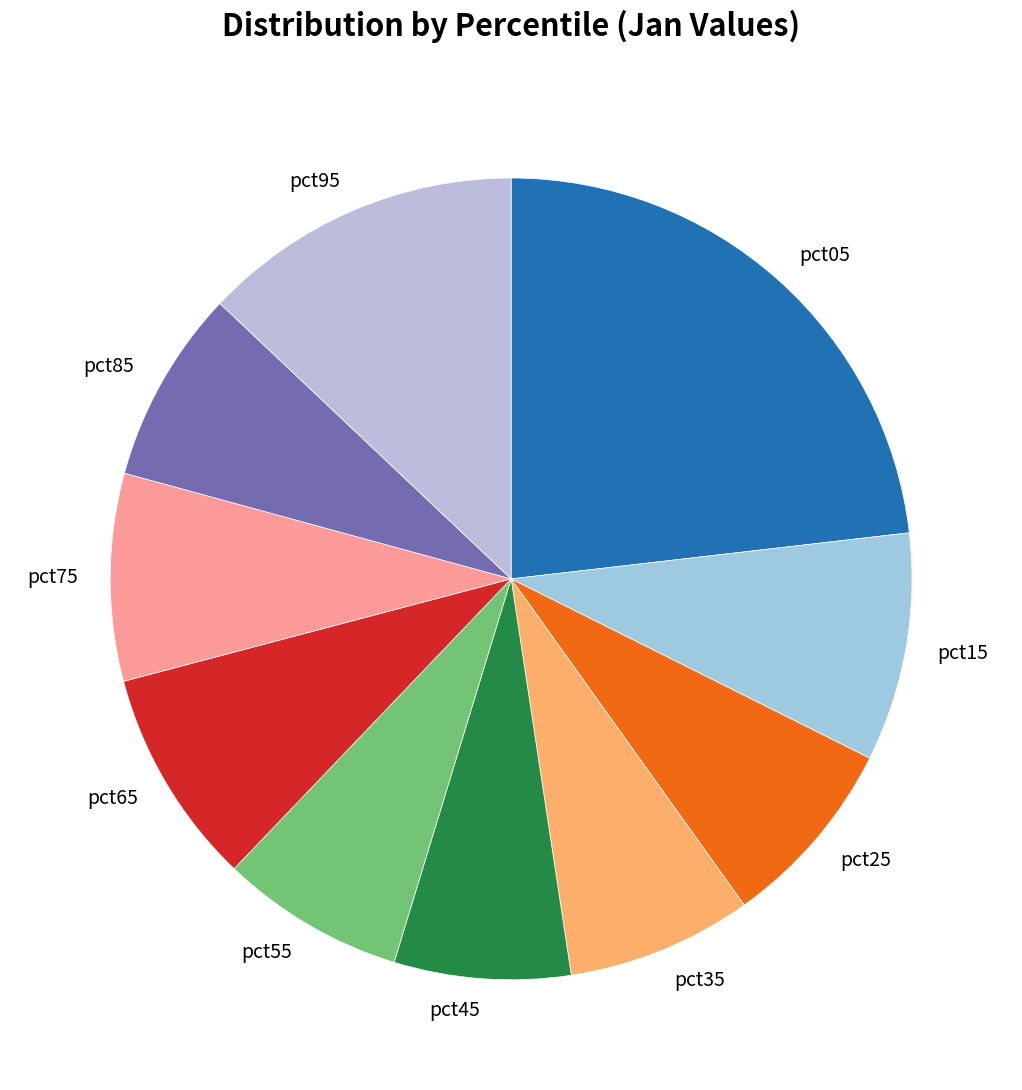

Count the number of slices in the pie.

10